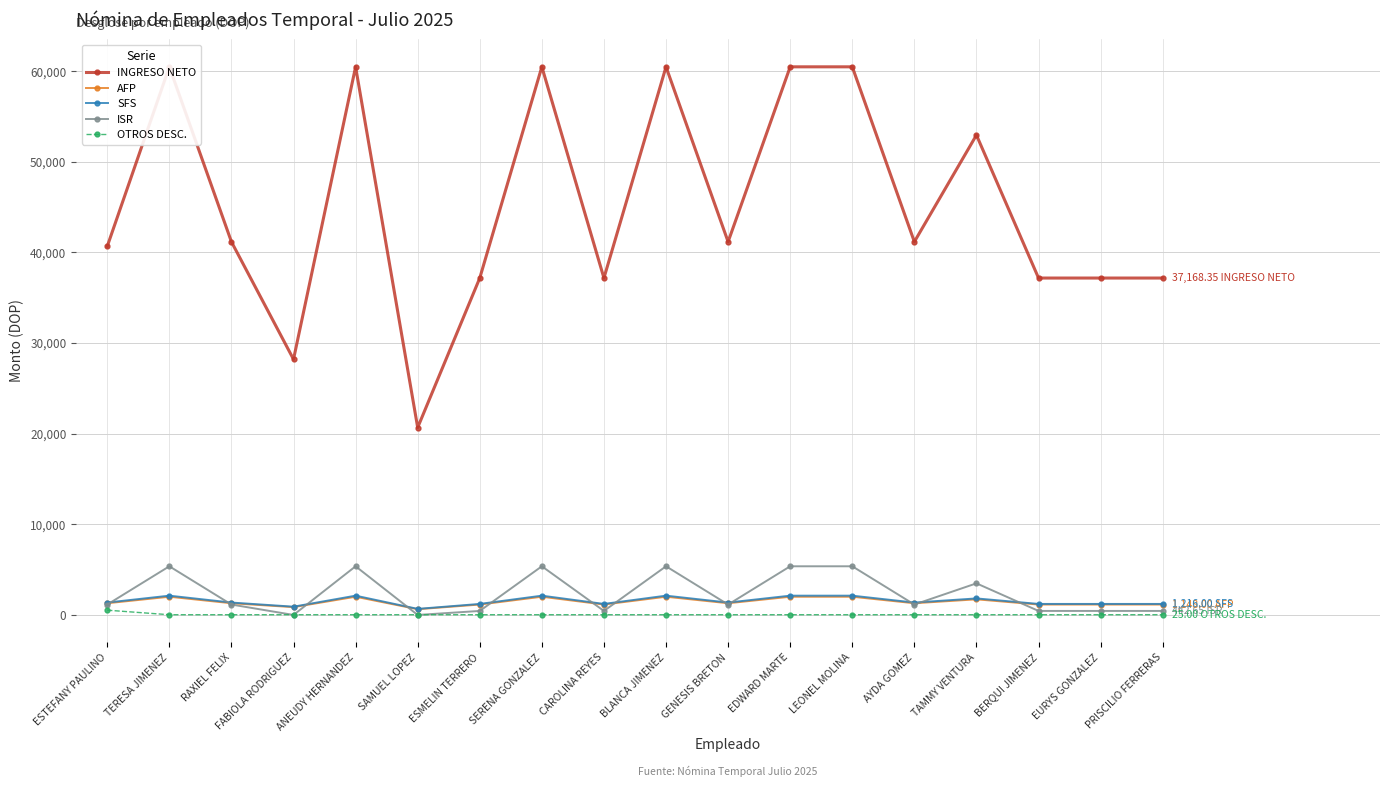

List the labels in order of AFP value, smallest first.

SAMUEL LOPEZ, FABIOLA RODRIGUEZ, ESMELIN TERRERO, CAROLINA REYES, BERQUI JIMENEZ, EURYS GONZALEZ, PRISCILIO FERRERAS, ESTEFANY PAULINO, RAXIEL FELIX, GENESIS BRETON, AYDA GOMEZ, TAMMY VENTURA, TERESA JIMENEZ, ANEUDY HERNANDEZ, SERENA GONZALEZ, BLANCA JIMENEZ, EDWARD MARTE, LEONEL MOLINA